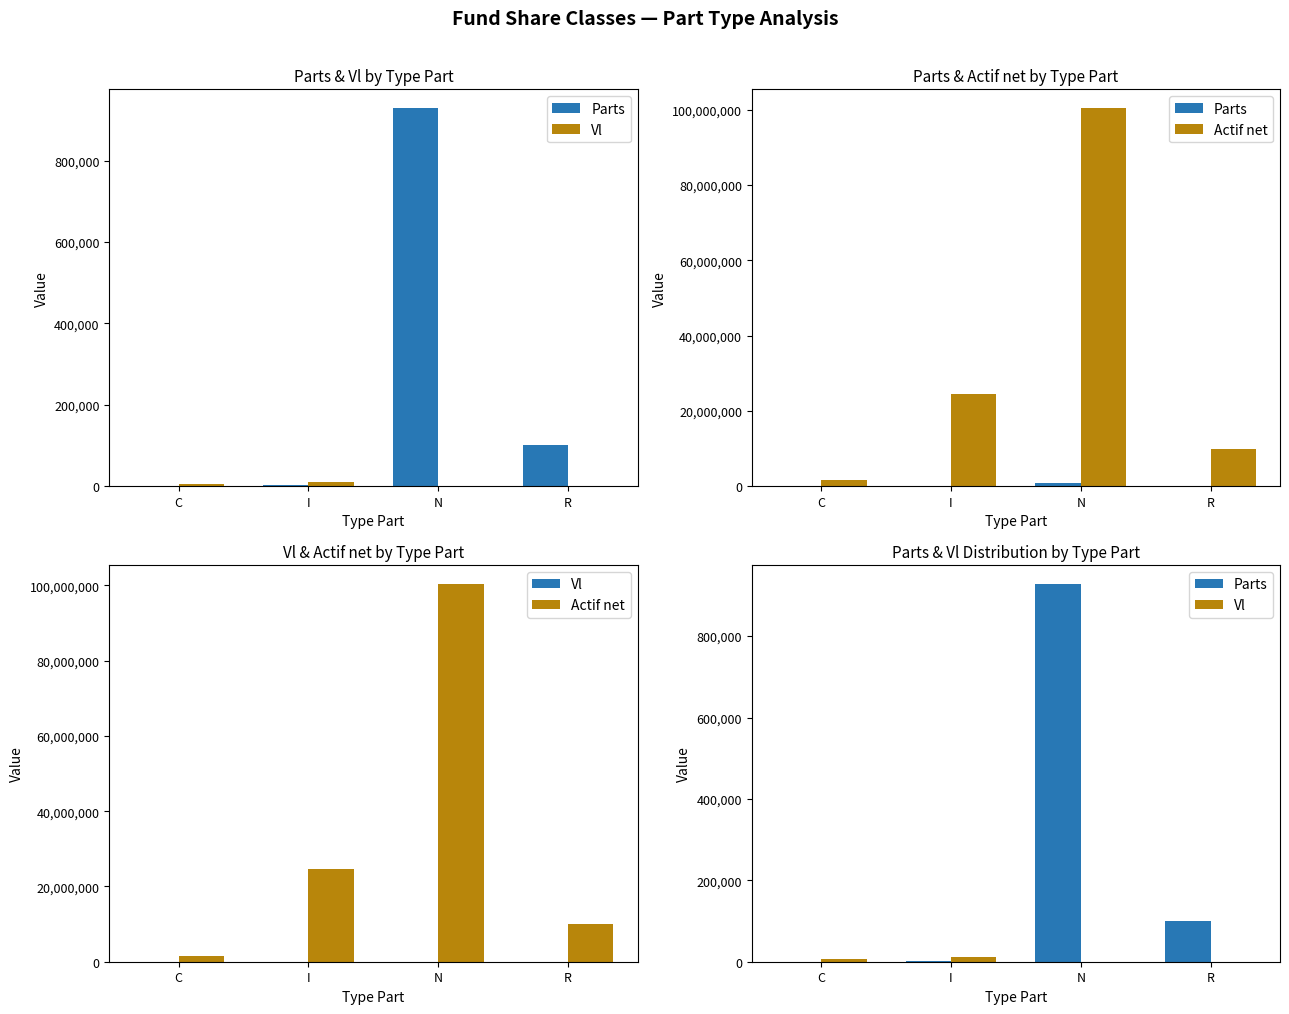

At how many categories does at least one series exceed 48578429?

1